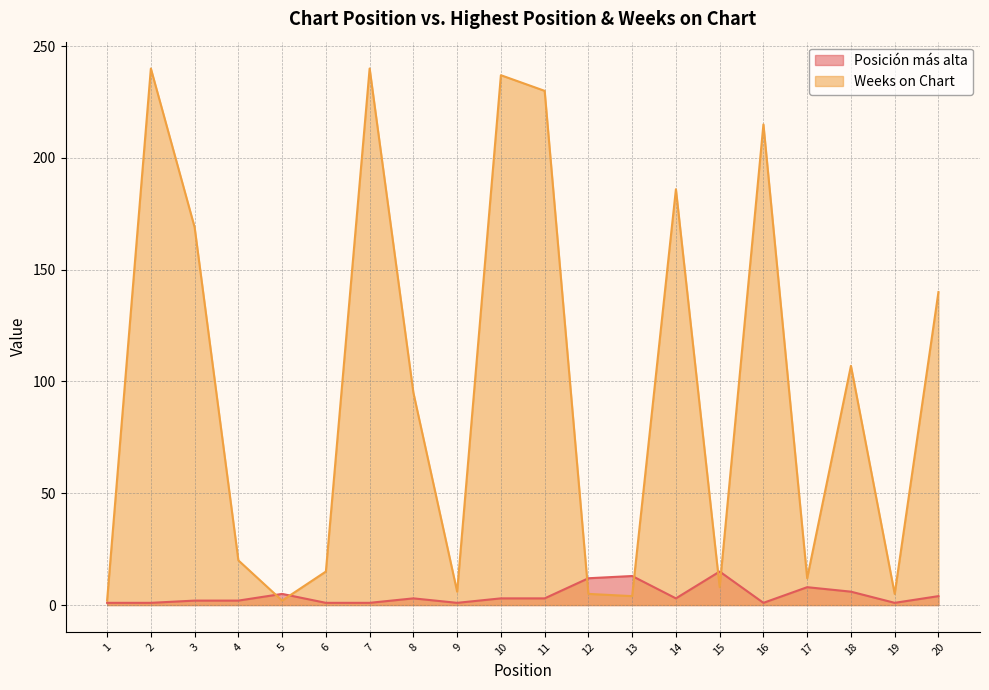

Where do Posición más alta and Weeks on Chart first cross each other?

4 and 5